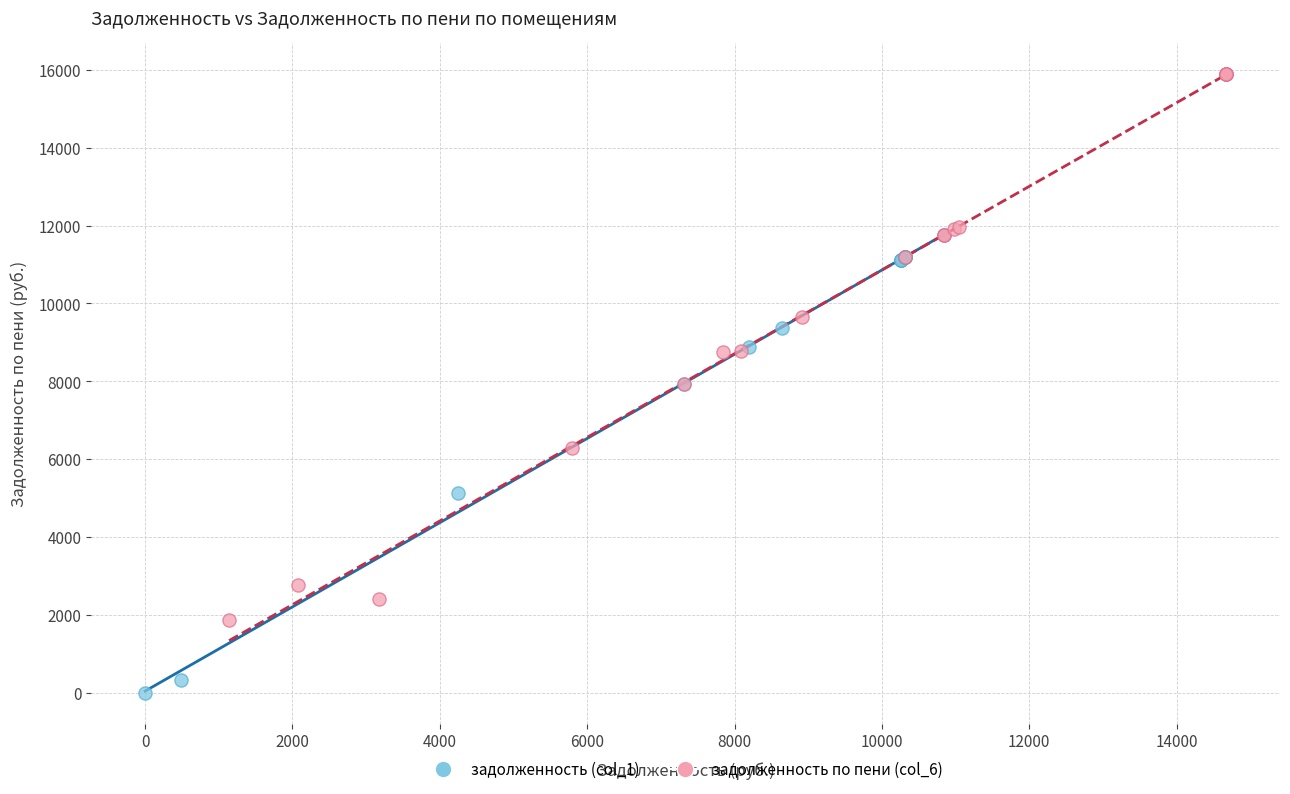

Which series contains the lowest Y value?

задолженность (col_1)